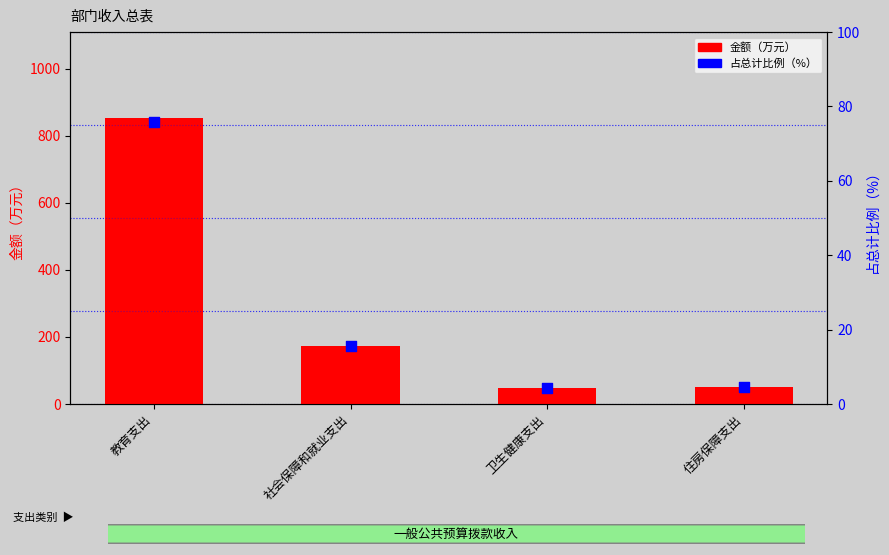

Which series has the widest spread of Y values?

金额（万元）